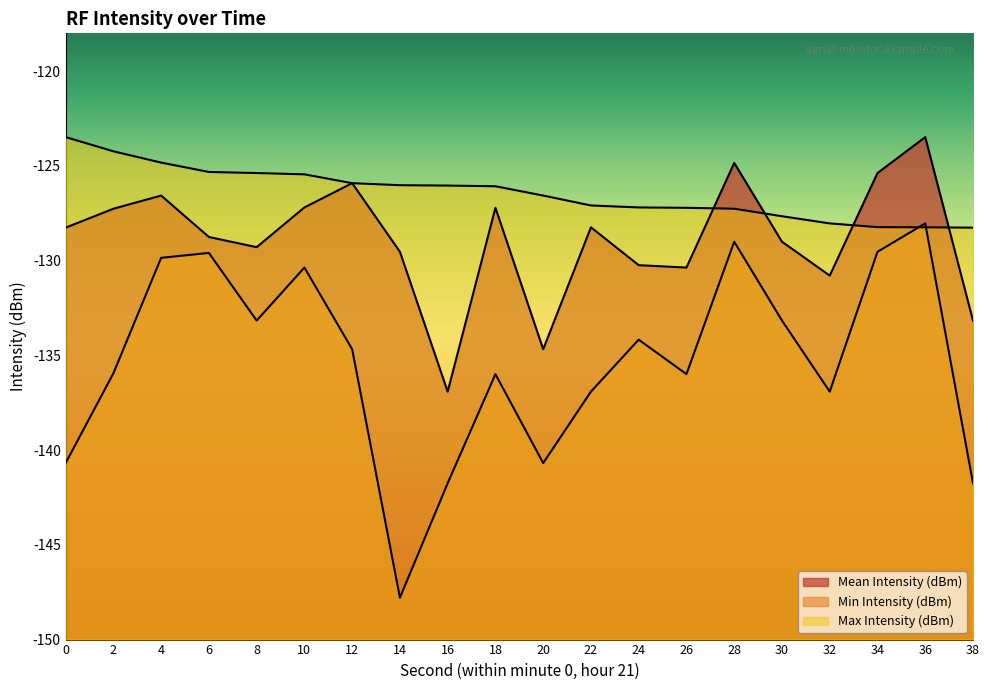

What is the total value across all series at 34?

-383.1